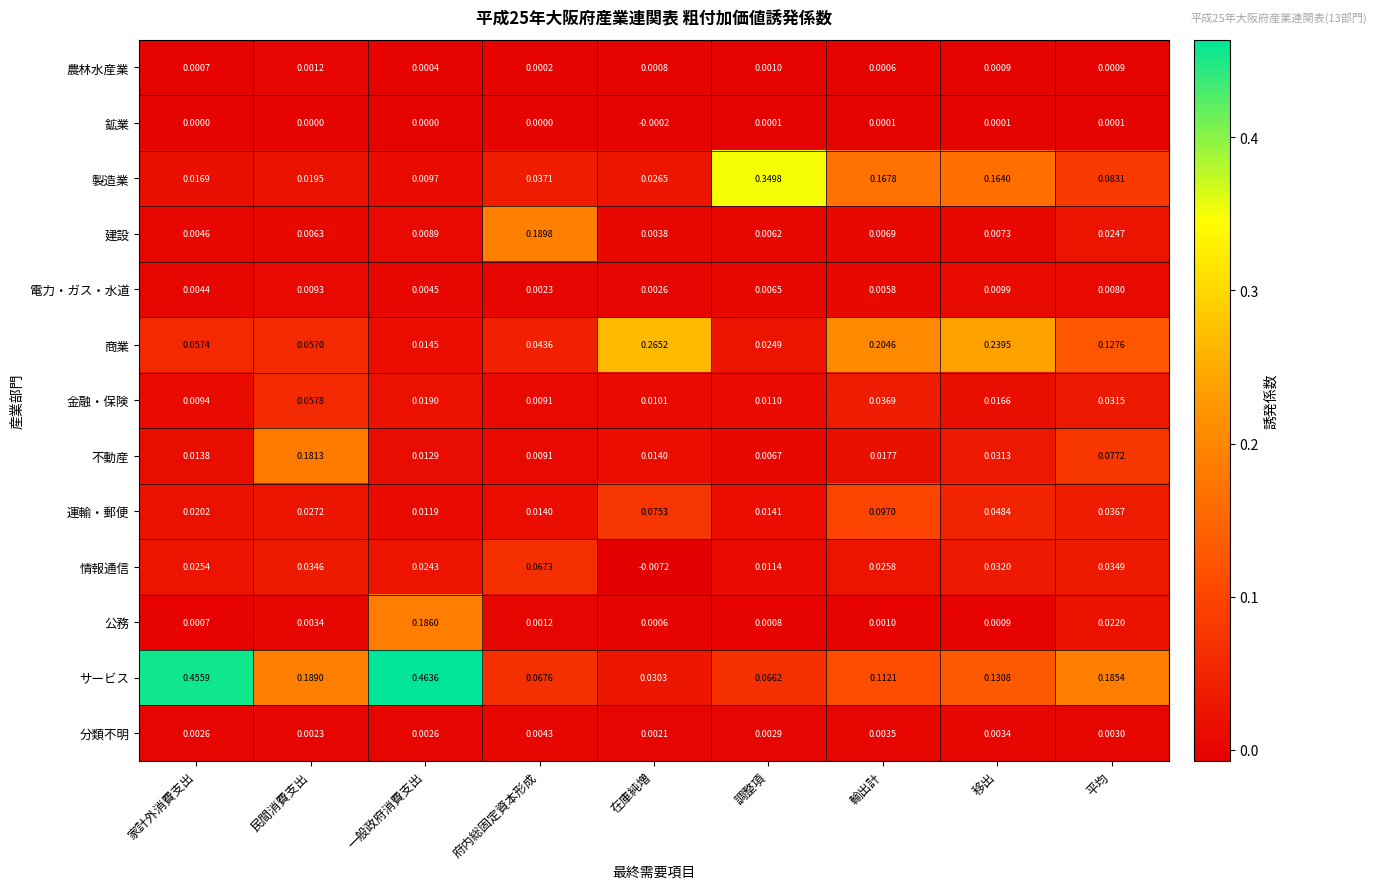

At which label does 電力・ガス・水道 reach its peak?

移出